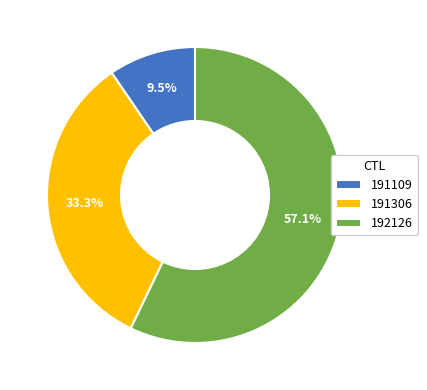

Which has a higher value, 191109 or 191306?

191306